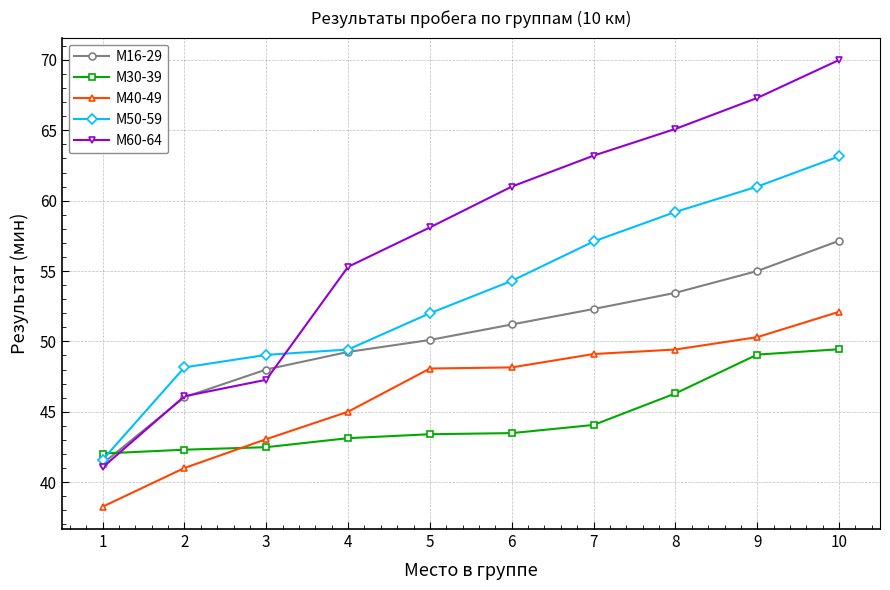

The М40-49 series shows 52.1 at 10. True or false?

True